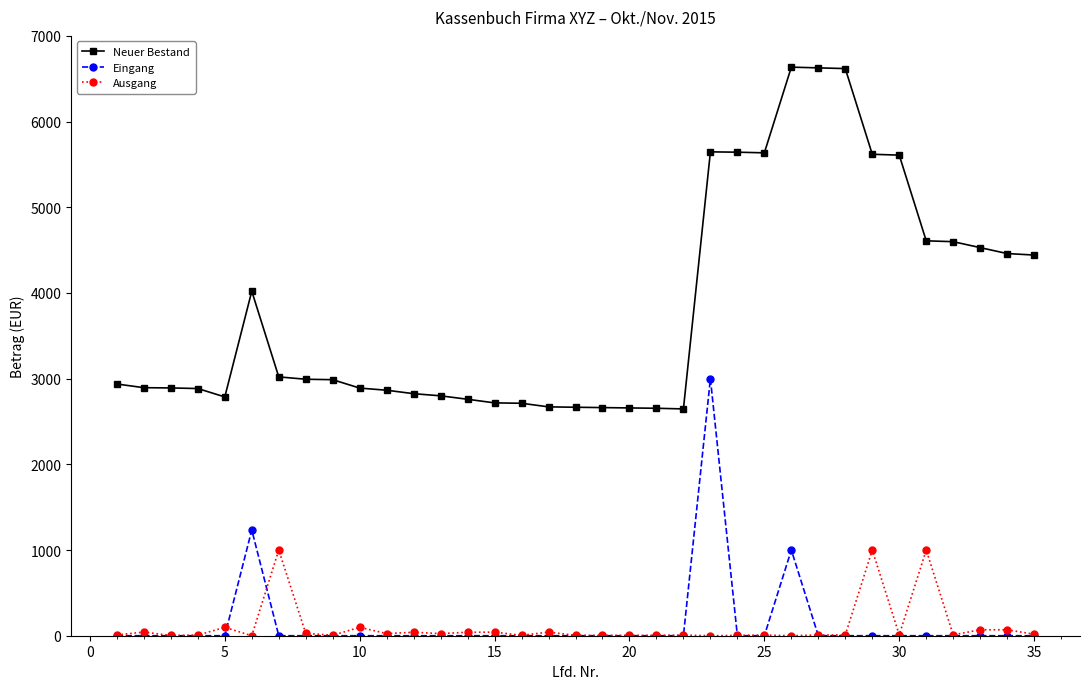

Which series has the largest total across all categories?

Neuer Bestand